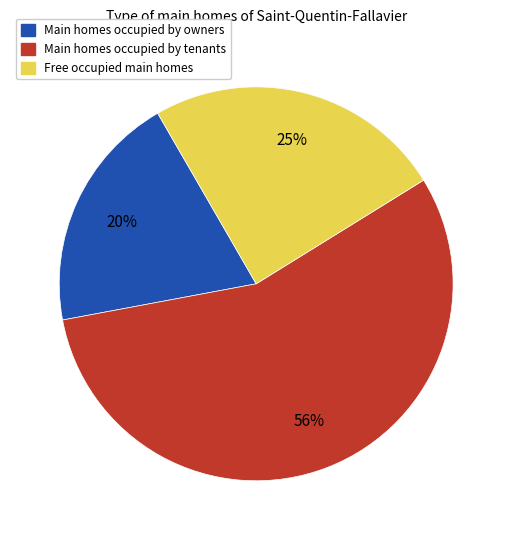

To the nearest percent, what is the average slice percentage?

33%